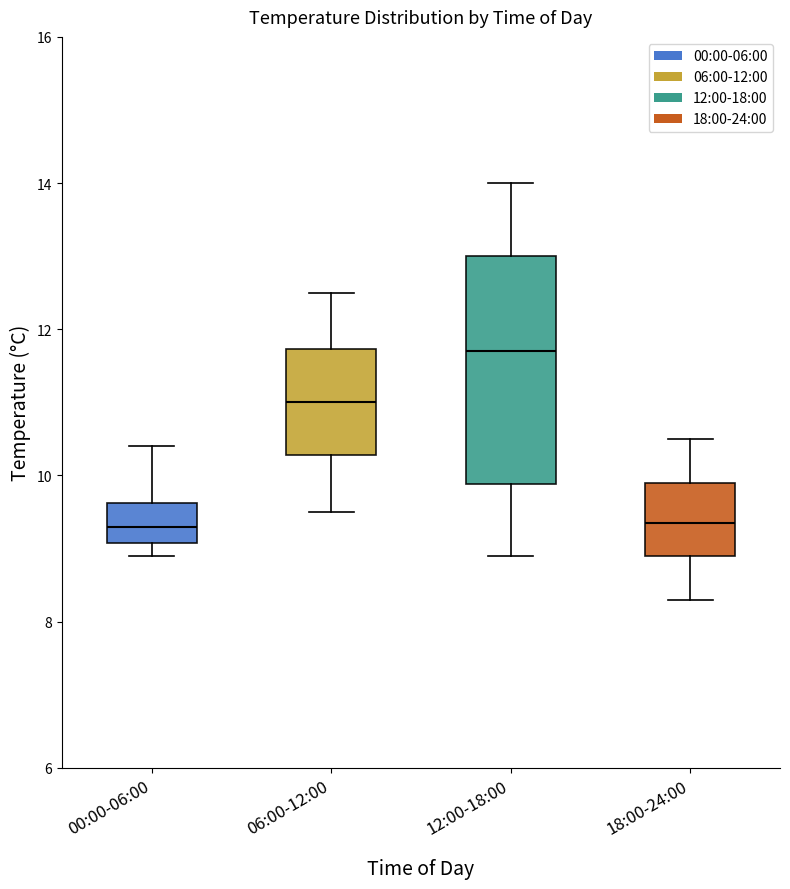

Which box has the highest median line?

12:00-18:00